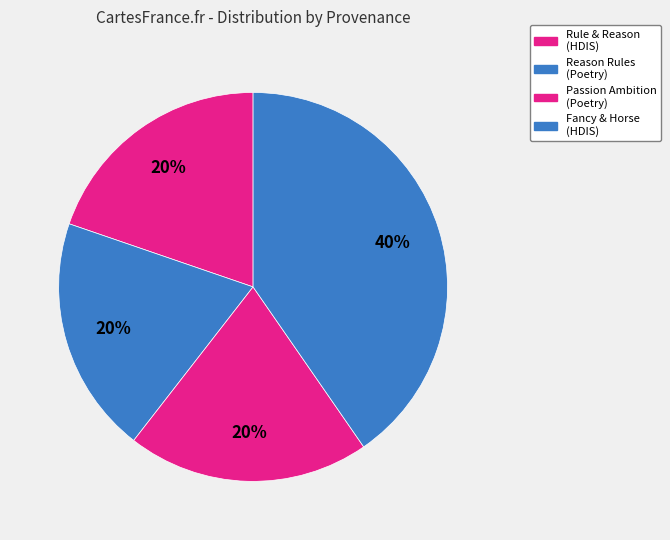

Which slice is the largest?

Searching "fancy" and "horse" in HDIS